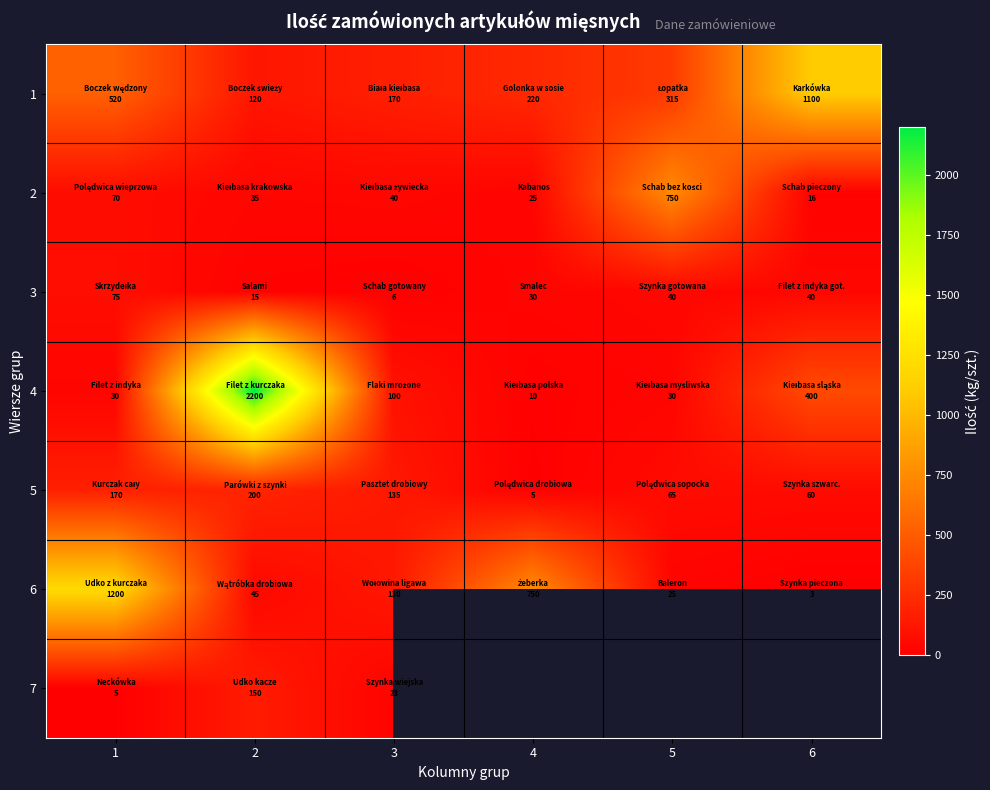

The value of 4 at 2 is 690.0. True or false?

False